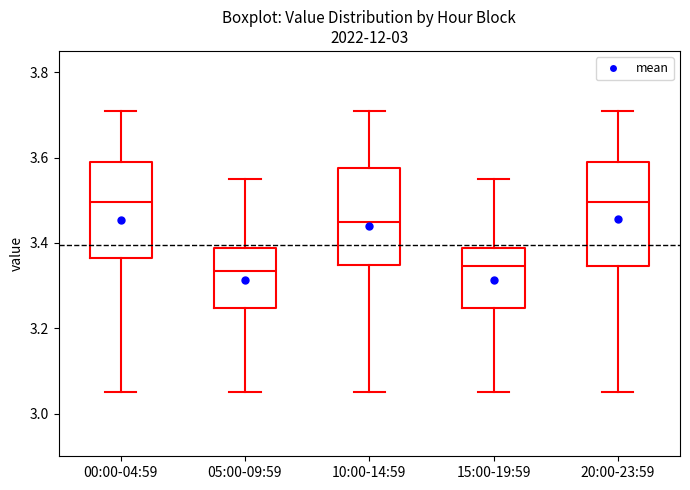

Reading left to right, transcribe this box plot: for each box, give where its median line is, the range the box spans, and where its two whiskers end, as read against the y-axis. The values are not printed on the chart, so give them approximately, as read against the axis.

00:00-04:59: median 3.50, box 3.36 to 3.60, whiskers 3.06 to 3.72
05:00-09:59: median 3.34, box 3.24 to 3.38, whiskers 3.06 to 3.56
10:00-14:59: median 3.46, box 3.34 to 3.58, whiskers 3.06 to 3.72
15:00-19:59: median 3.34, box 3.24 to 3.38, whiskers 3.06 to 3.56
20:00-23:59: median 3.50, box 3.34 to 3.60, whiskers 3.06 to 3.72